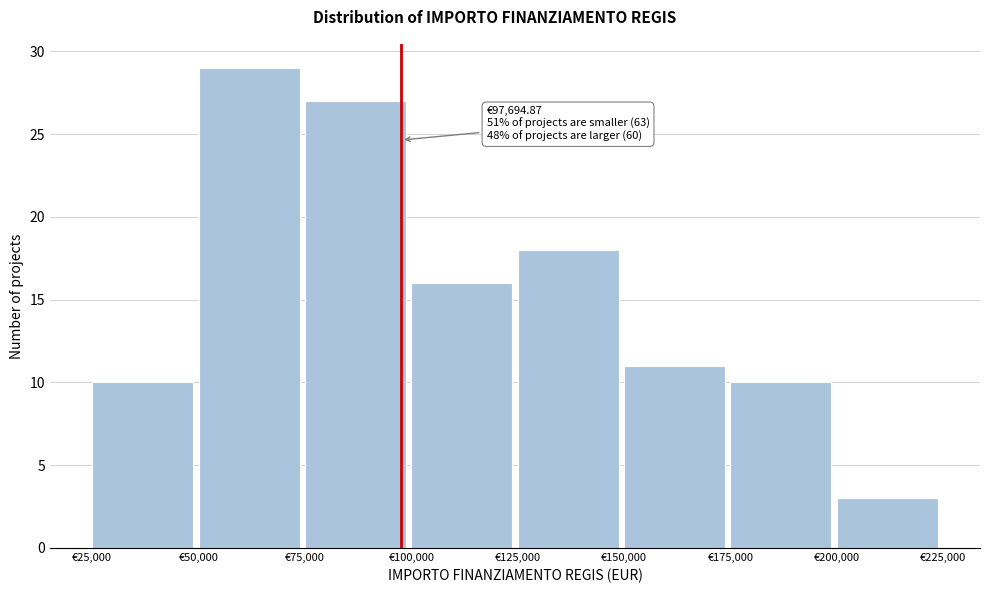

Which range on the x-axis has the tallest bar?

50000 to 75000